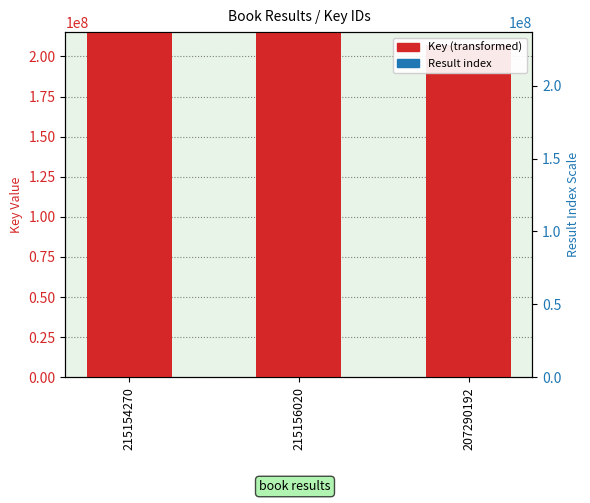

What is the label of the 1st bar from the right?

207290192